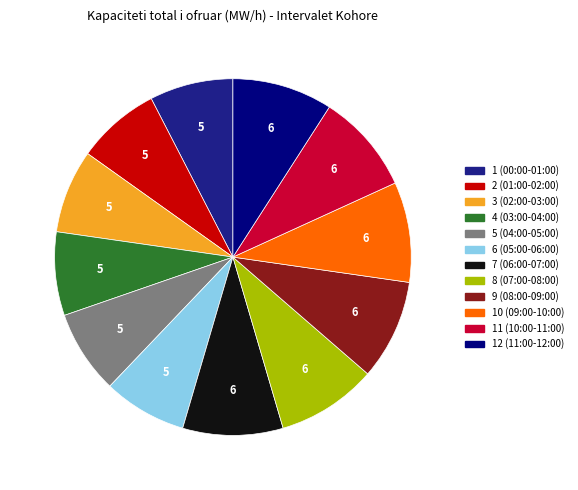

The 1 (00:00-01:00) slice represents 8% of the pie. True or false?

True